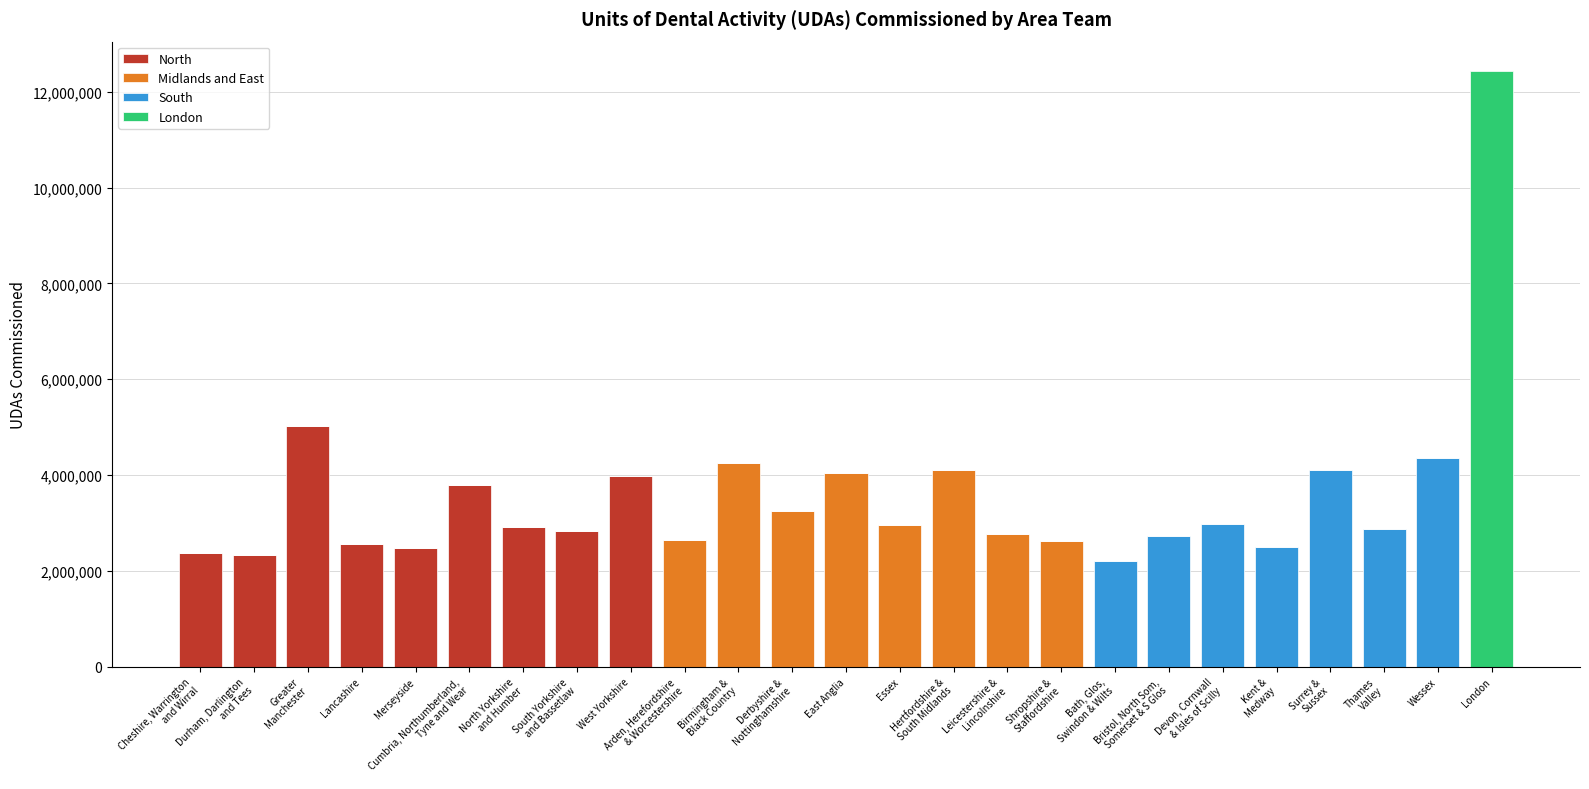

What is the maximum value for North?

5019103